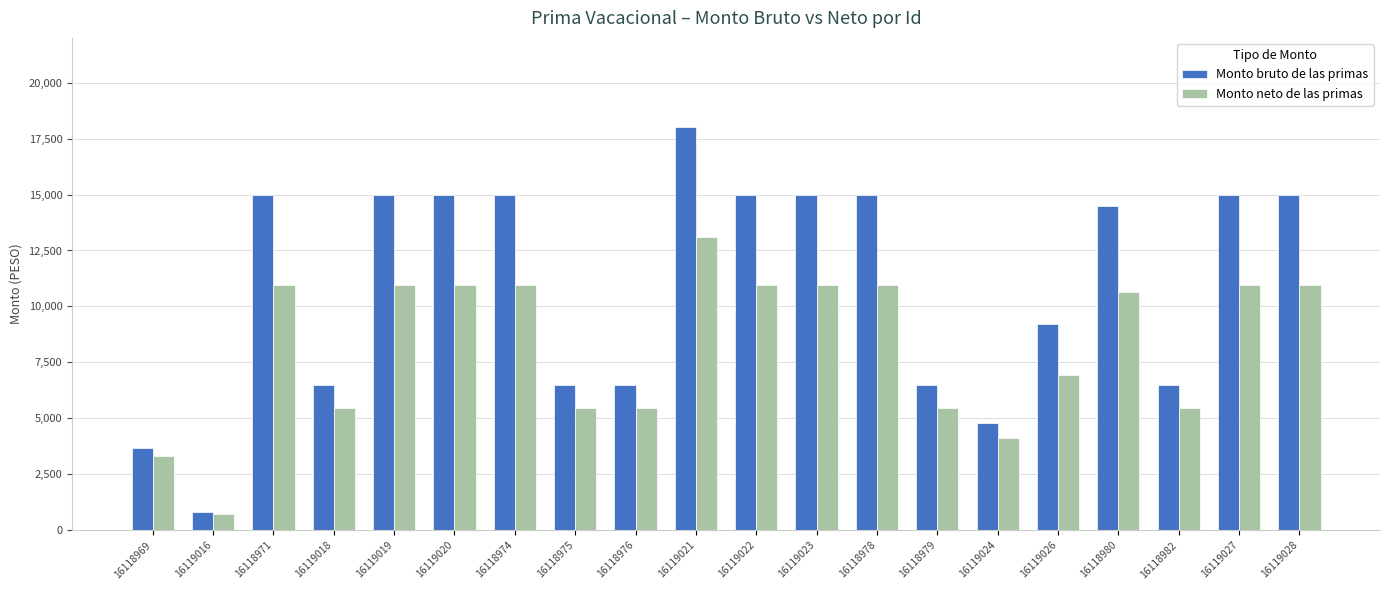

How many categories are shown in the chart?

20